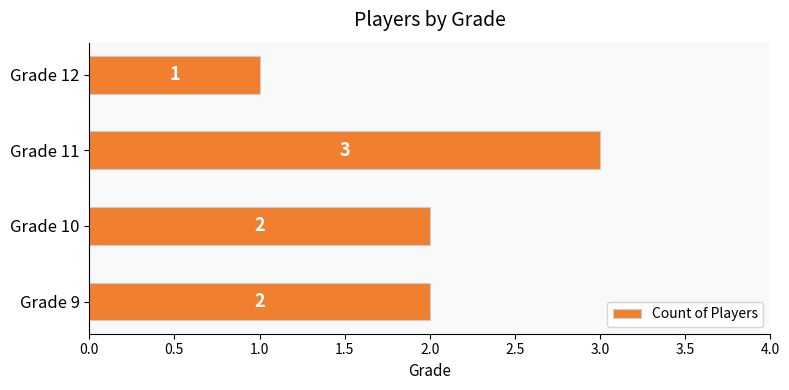

What is the average value?

2